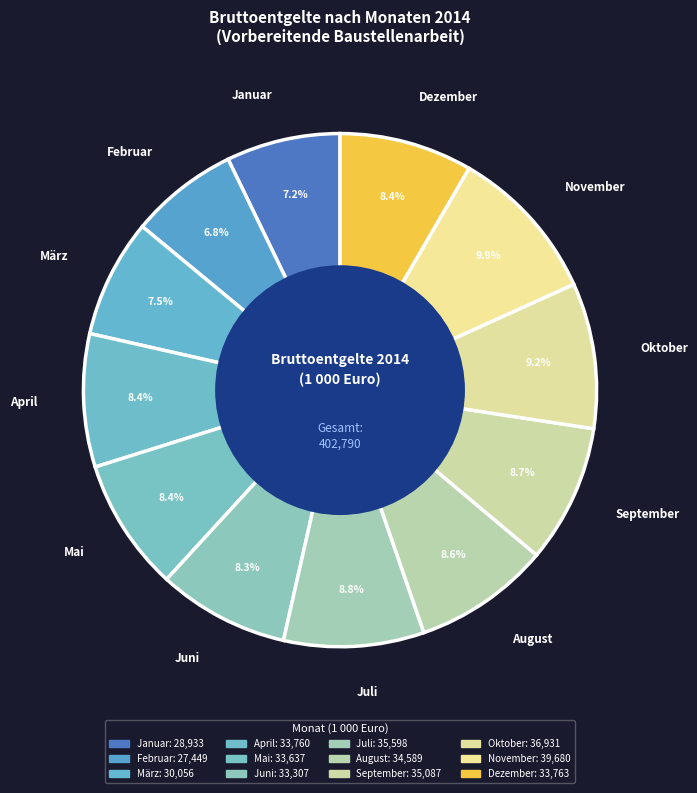

Is the sum of September and Januar greater than half?

No